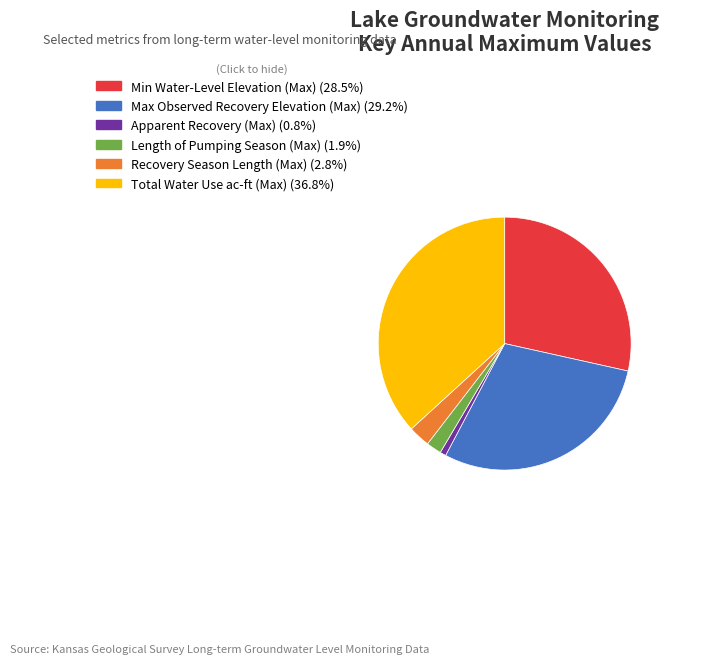

Rank the categories by value from lowest to highest.

Apparent Recovery (Max), Length of Pumping Season (Max), Recovery Season Length (Max), Min Water-Level Elevation (Max), Max Observed Recovery Elevation (Max), Total Water Use ac-ft (Max)